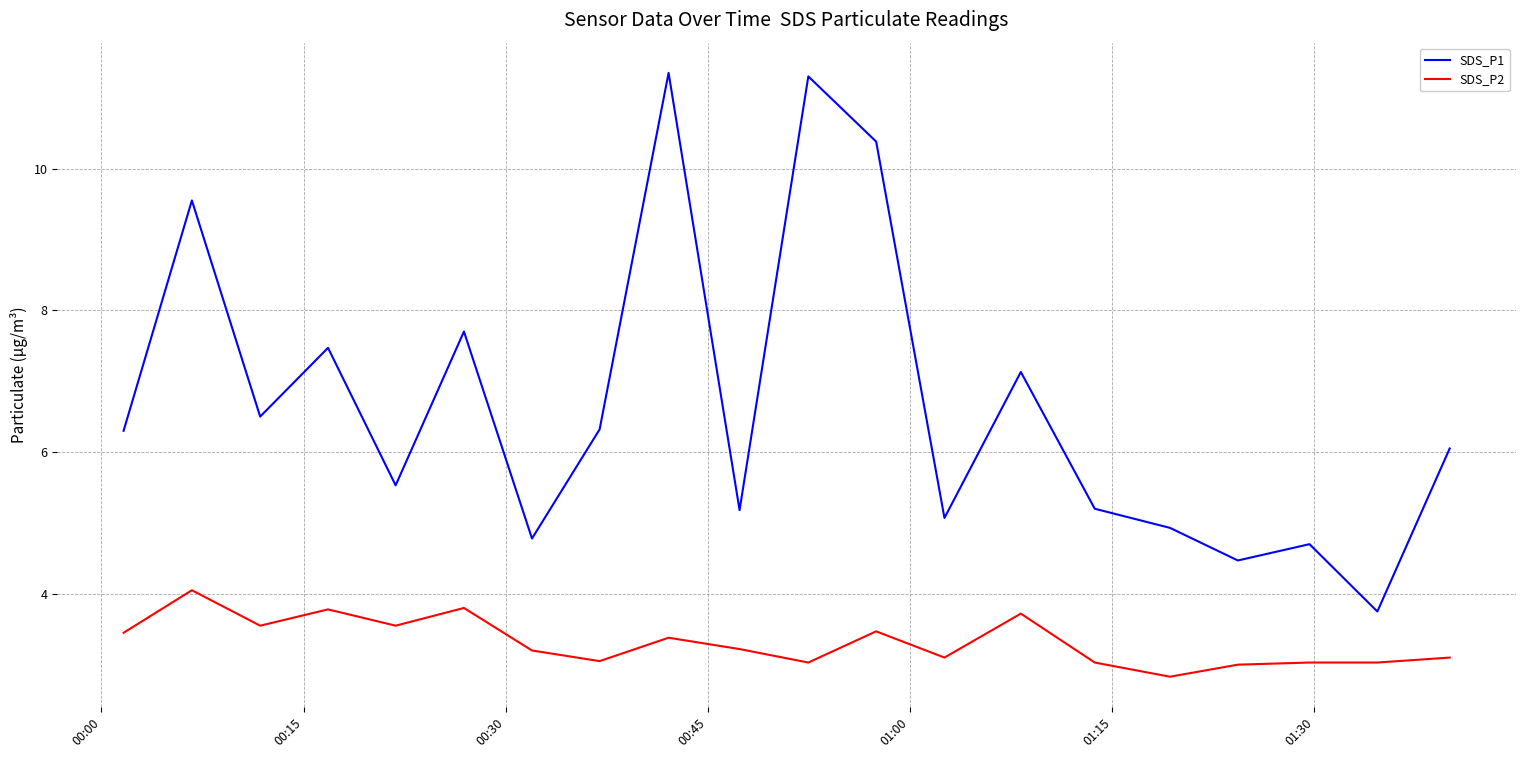

List the series in order of their peak value, lowest first.

SDS_P2, SDS_P1